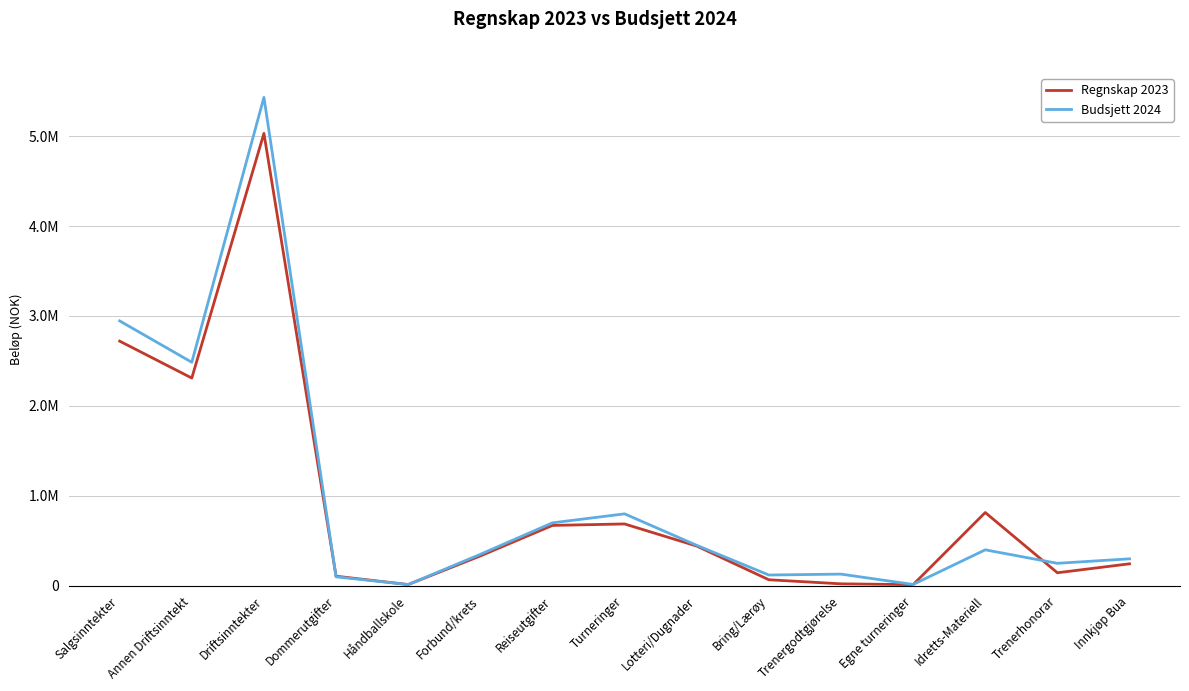

What is the highest value of the Budsjett 2024 series?

5430200